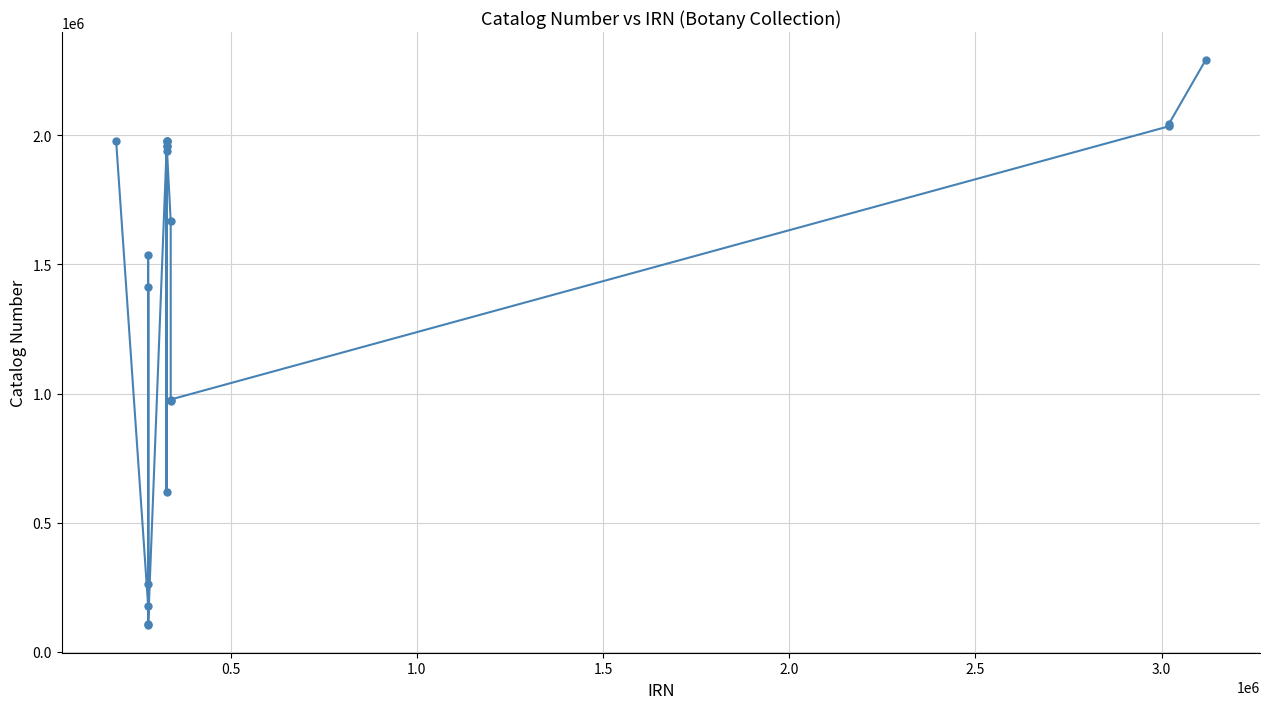

What is the greatest value displayed?

2291285